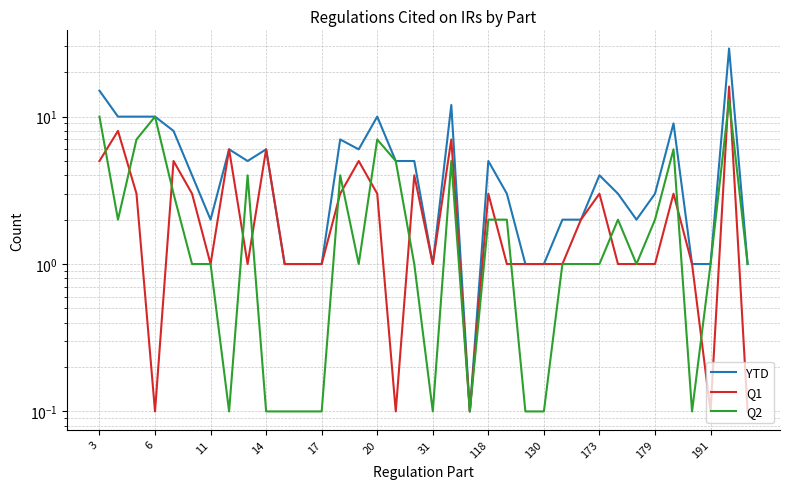

What is the difference between the maximum and minimum values in the Q1 series?

15.9